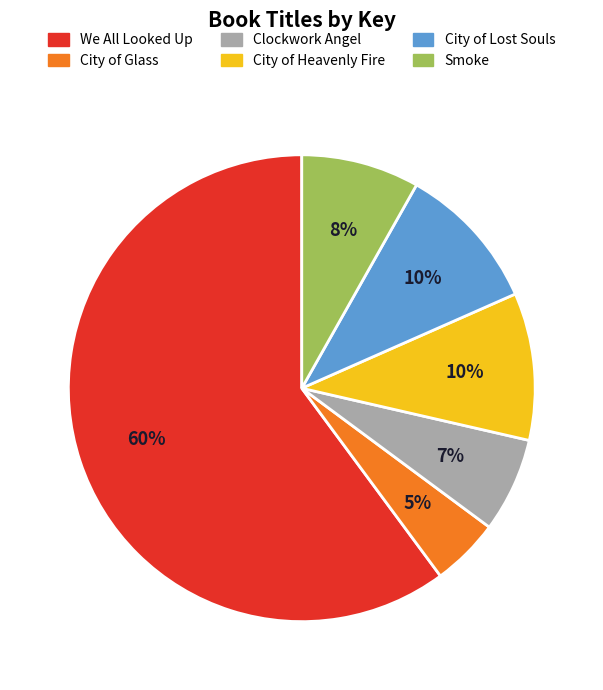

What is the smallest slice in the pie chart?

City of Glass